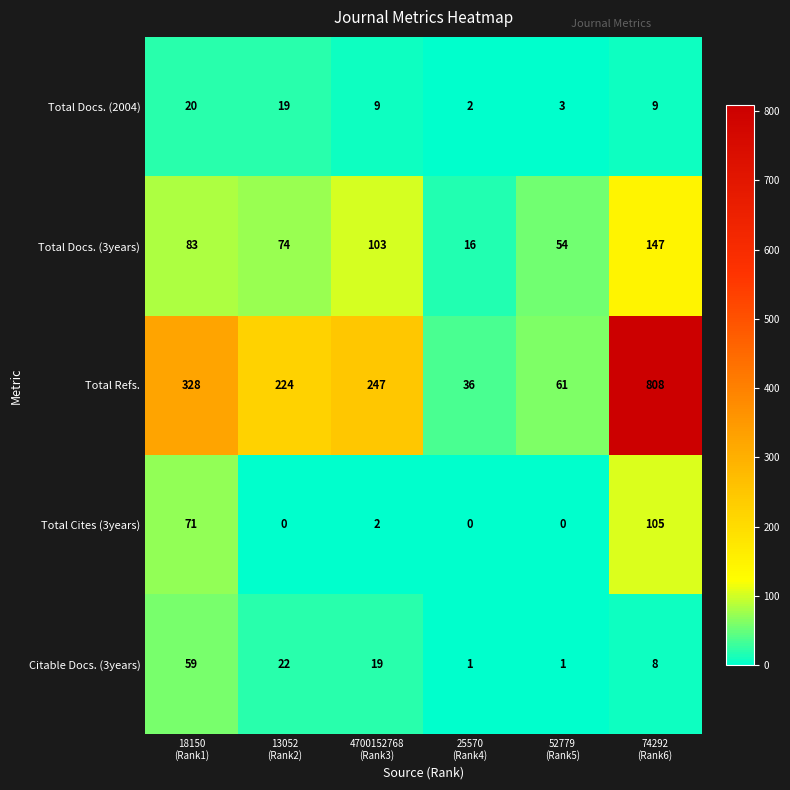

Reading left to right, what are all the values shown in this chart?

Total Docs. (2004): 20	19	9	2	3	9
Total Docs. (3years): 83	74	103	16	54	147
Total Refs.: 328	224	247	36	61	808
Total Cites (3years): 71	0	2	0	0	105
Citable Docs. (3years): 59	22	19	1	1	8